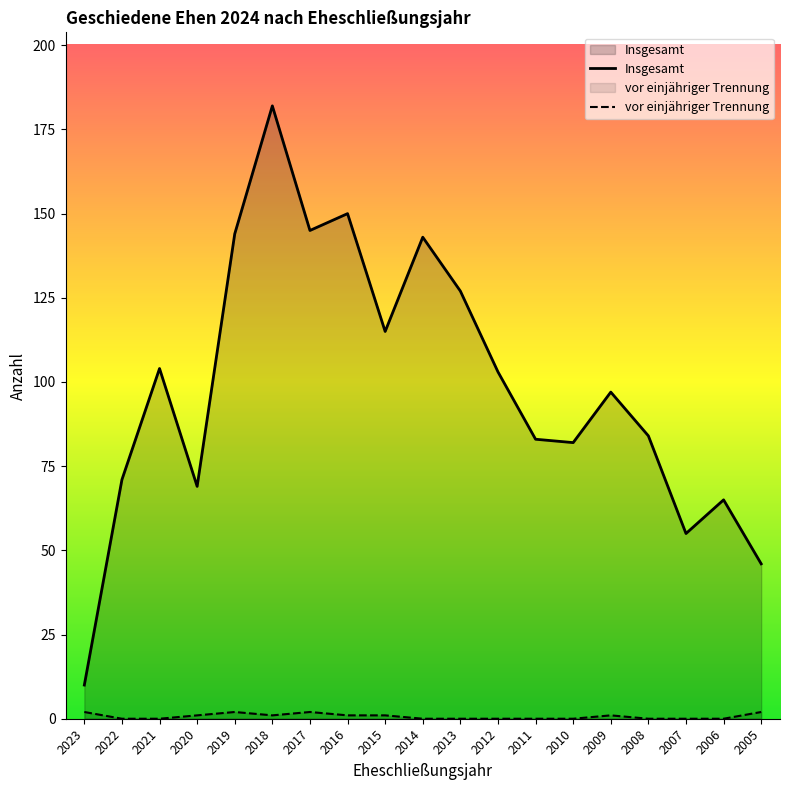

True or false: Insgesamt and vor einjähriger Trennung cross at least once.

False